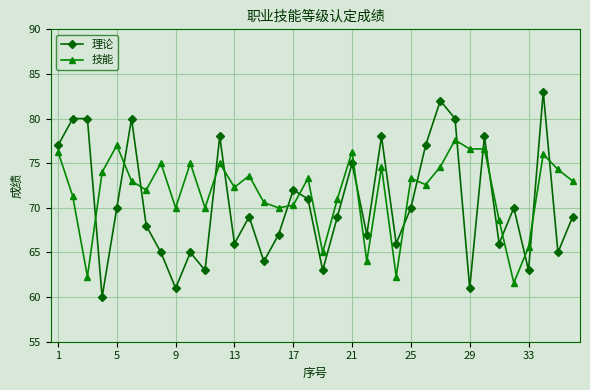

What is the maximum value shown in the chart?

83.0